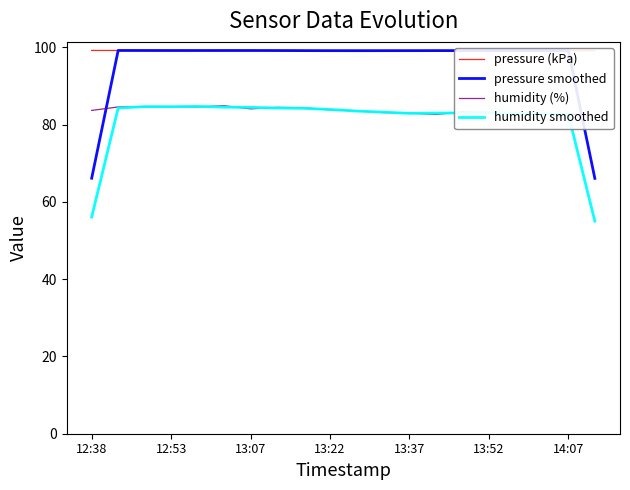

List the series in order of their overall mean, highest first.

pressure (kPa), pressure smoothed, humidity (%), humidity smoothed